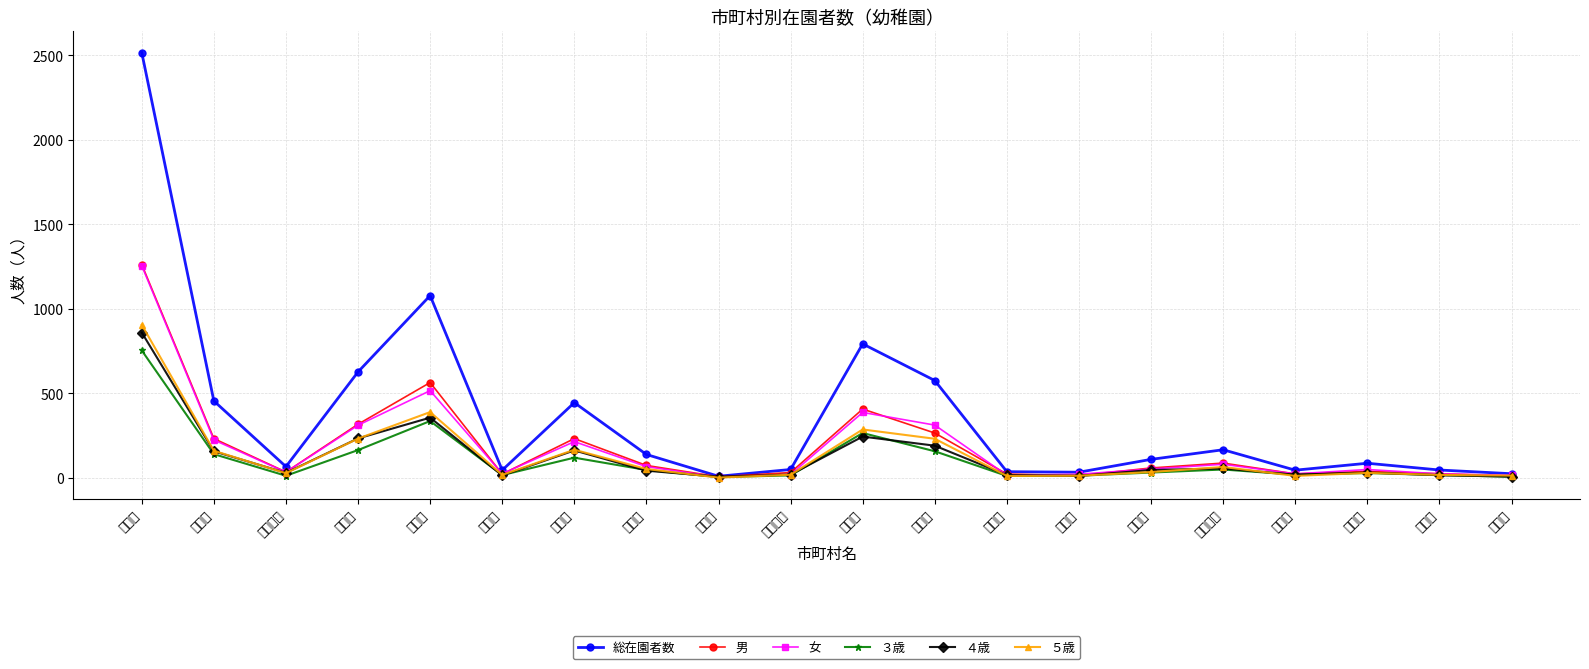

What is the label of the 9th point from the right?

滝沢市